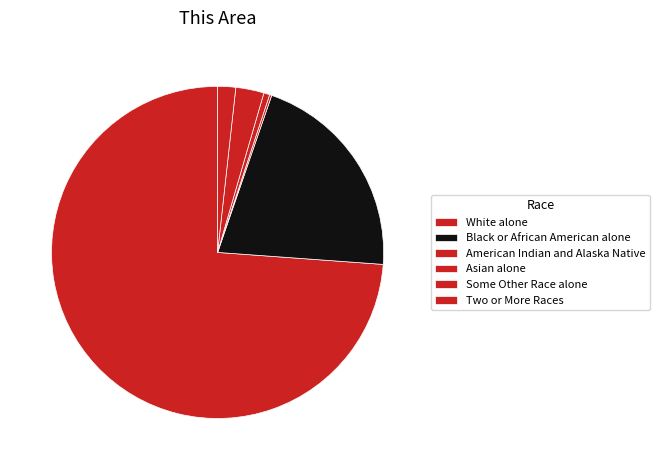

The White alone slice represents 74% of the pie. True or false?

True